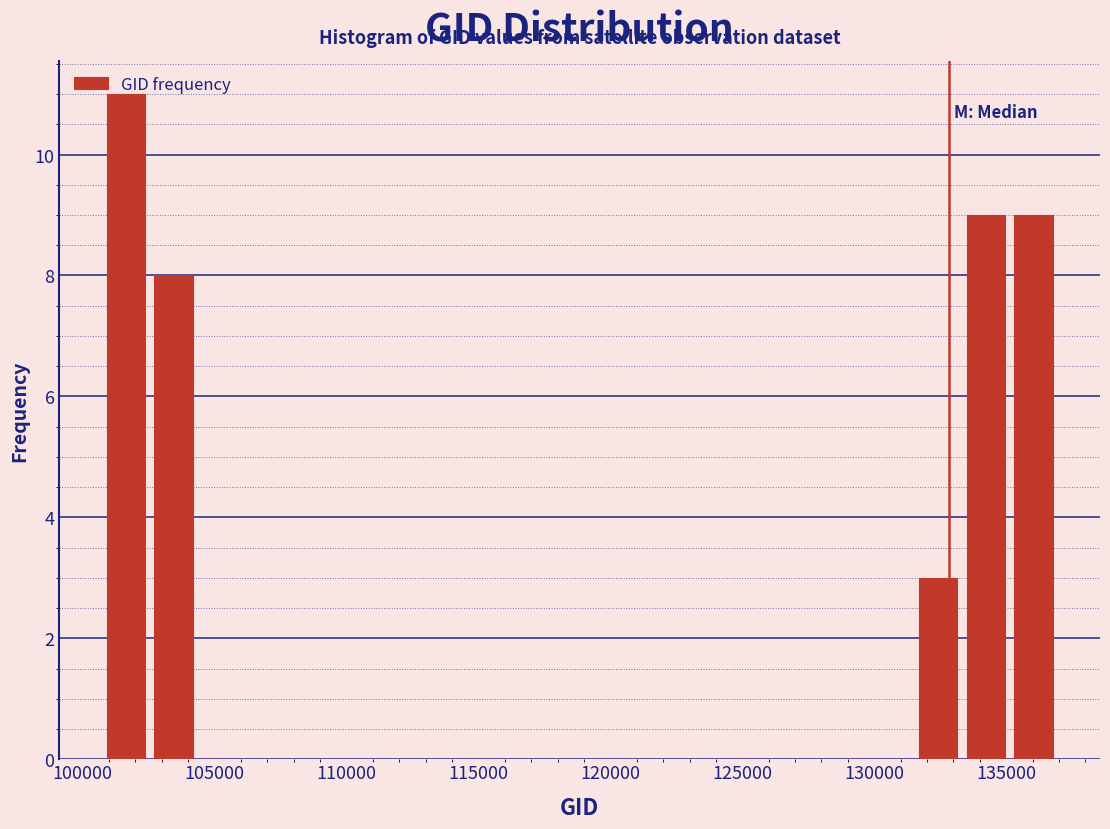

Around what value on the x-axis is the tallest bar? Give the approximate position of its centre, as read against the axis.

101500